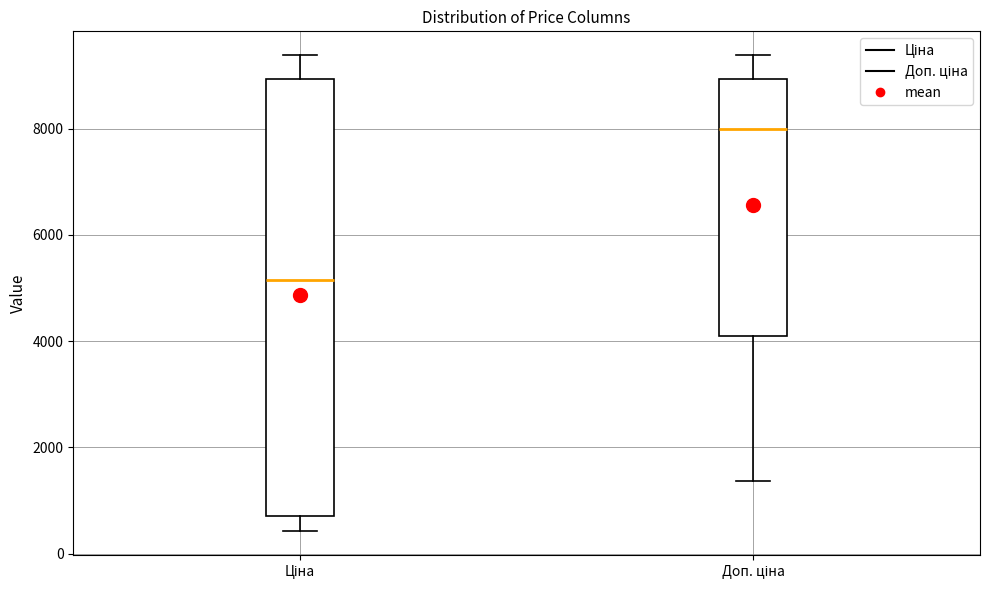

Reading left to right, read every box against the y-axis: the position of its median line, the range the box covers, and the ends of its whiskers. The values are not printed on the chart, so give them approximately, as read against the axis.

Ціна: median 5200, box 600 to 9000, whiskers 400 to 9400
Доп. ціна: median 8000, box 4000 to 9000, whiskers 1400 to 9400